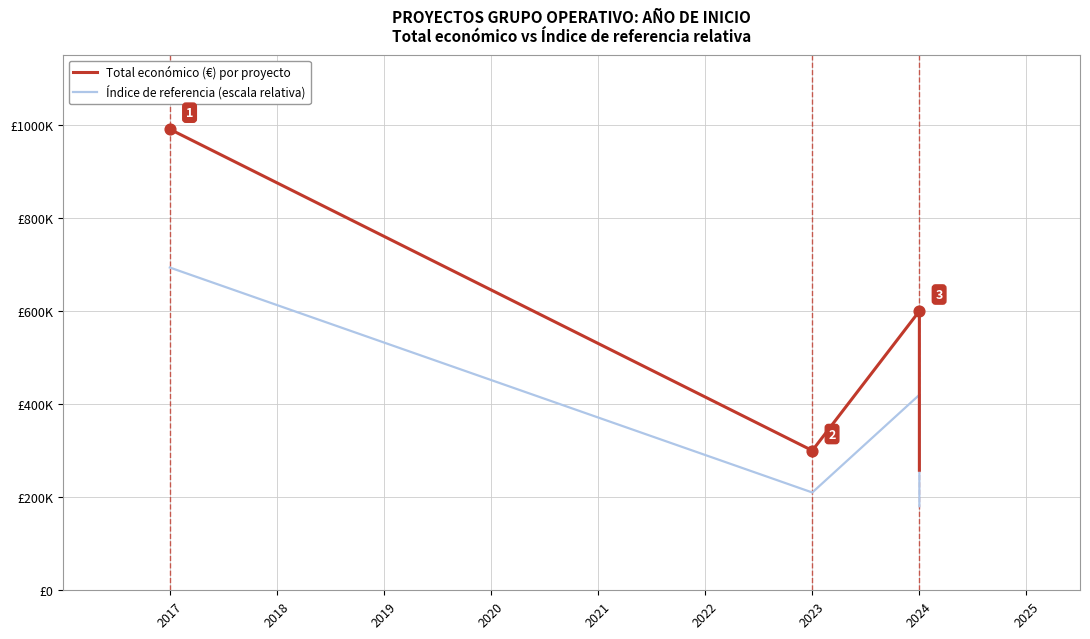

Is the value of Índice de referencia (escala relativa) at 2024 greater than the value of Total económico (€) por proyecto at 2024?

No